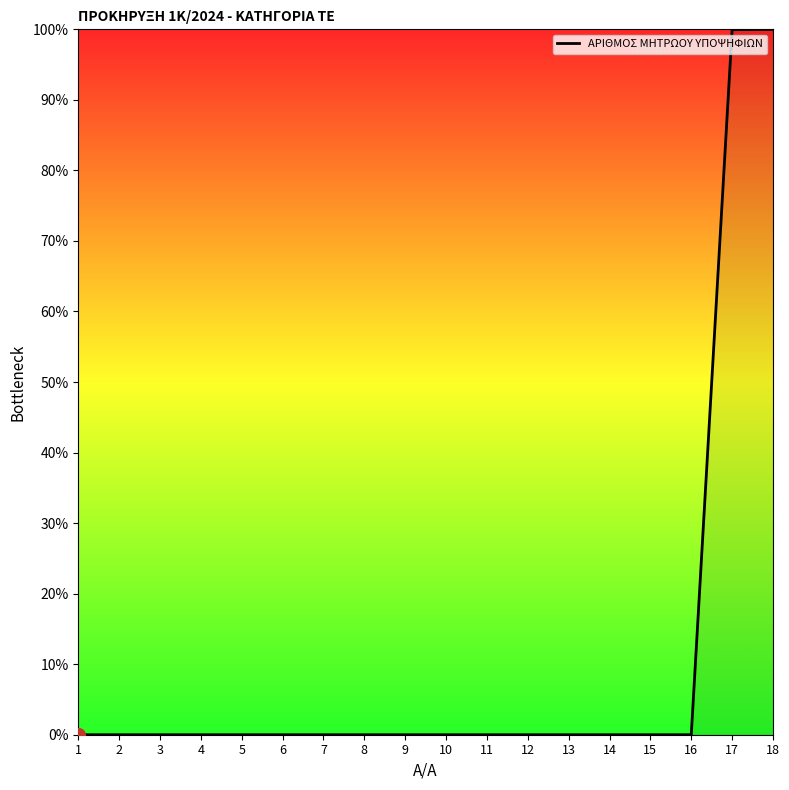

True or false: the data shows 0.0 at 3.

True